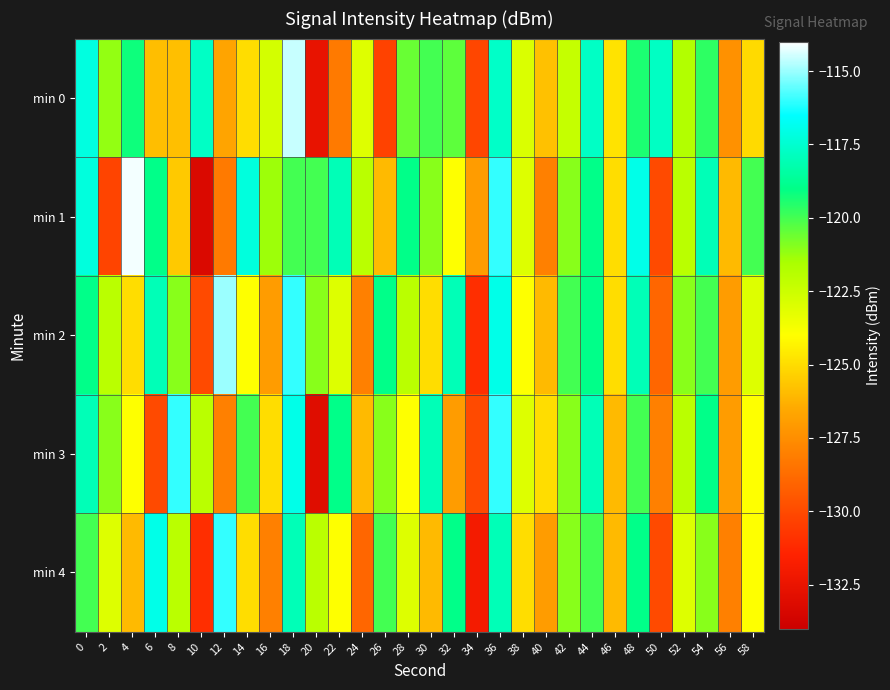

How many categories are shown in the chart?

30